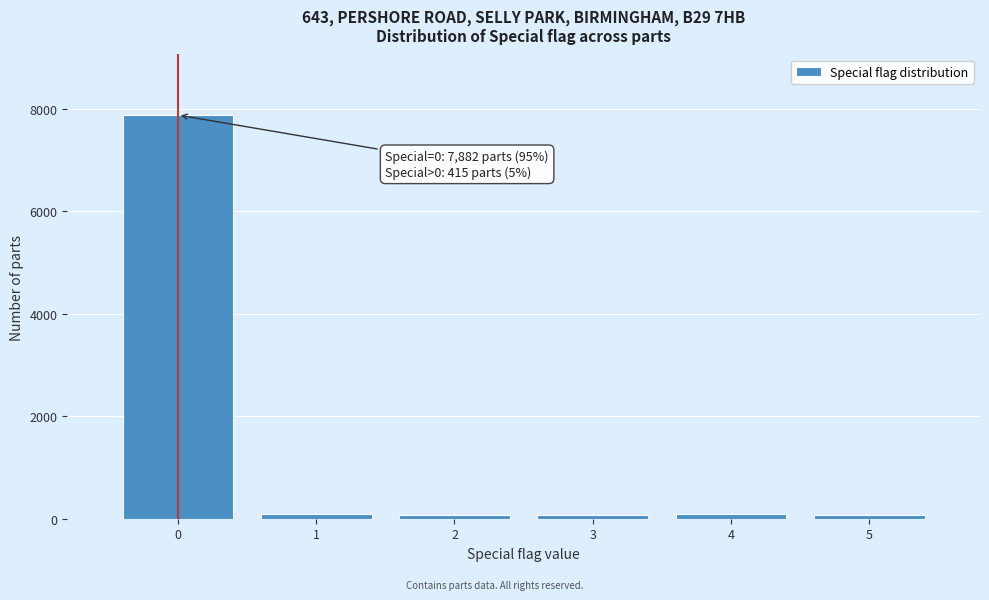

The value at 0 is 7882. True or false?

True